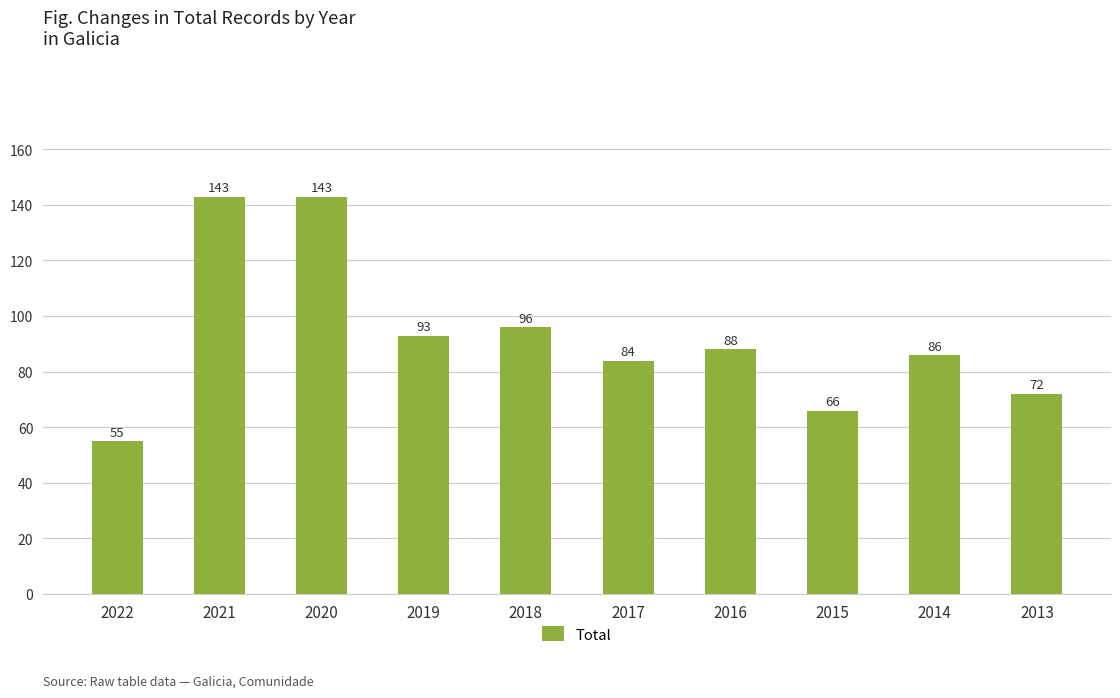

What is the value of the 4th bar from the left?

93